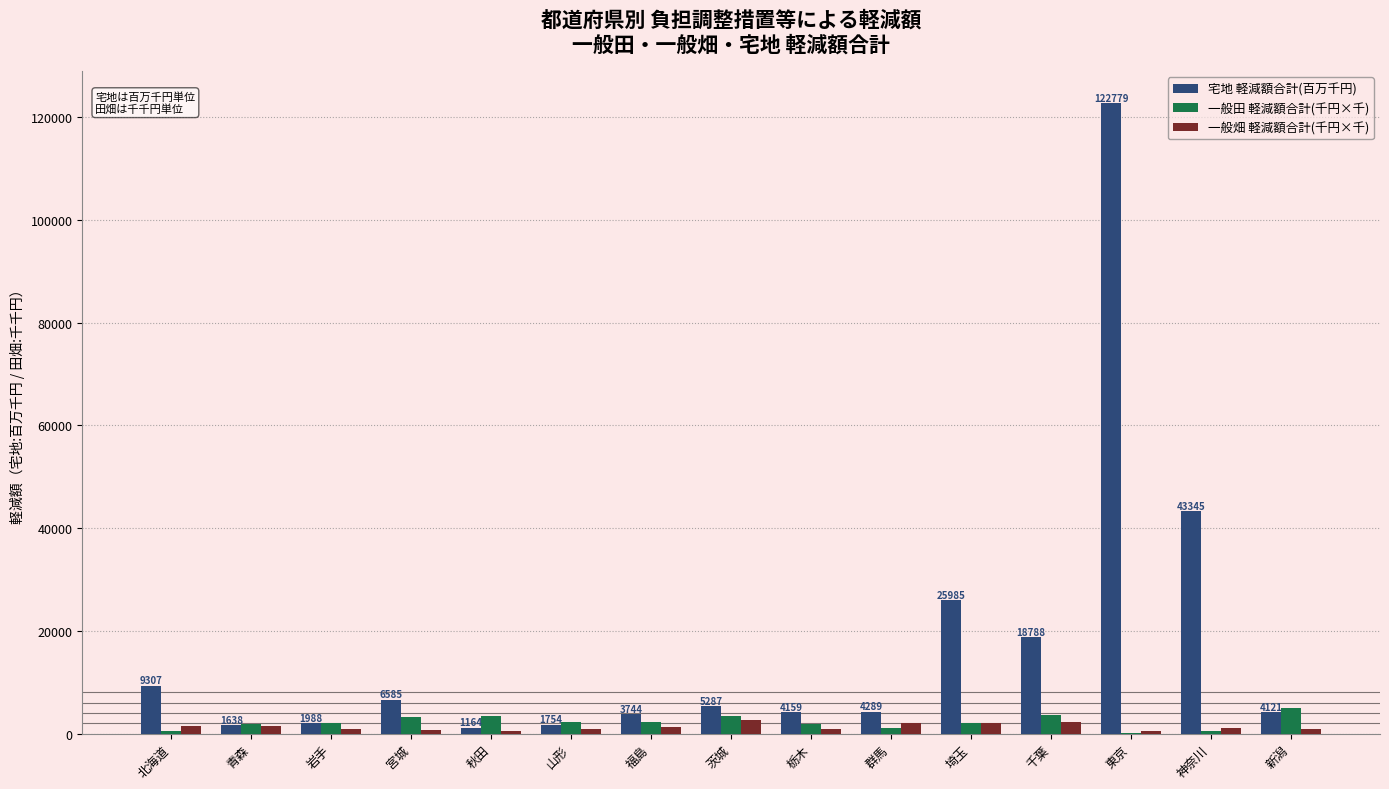

The 宅地 軽減額合計(百万千円) series shows 4121.0 at 新潟. True or false?

True